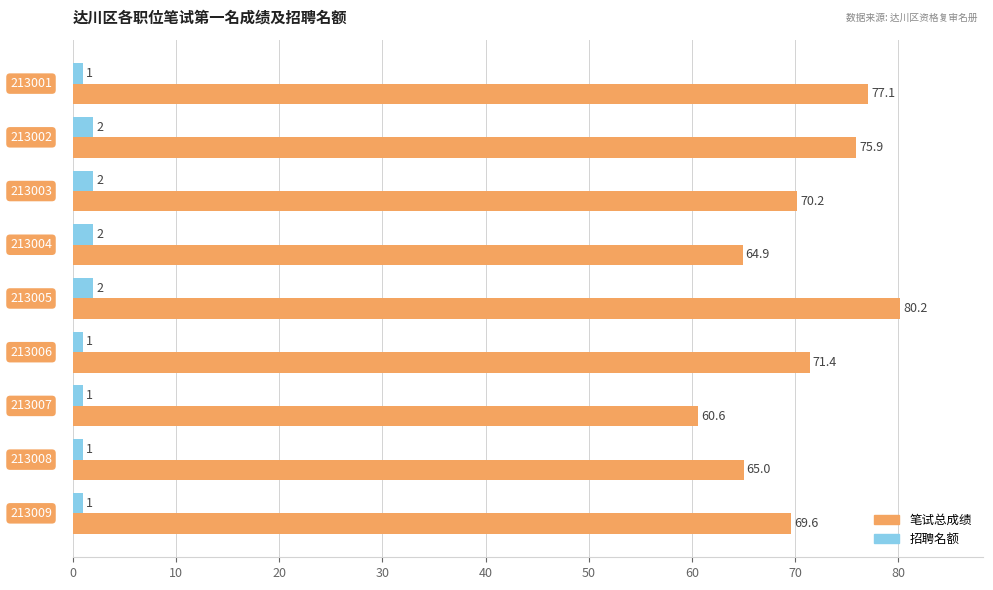

How many categories are shown in the chart?

9